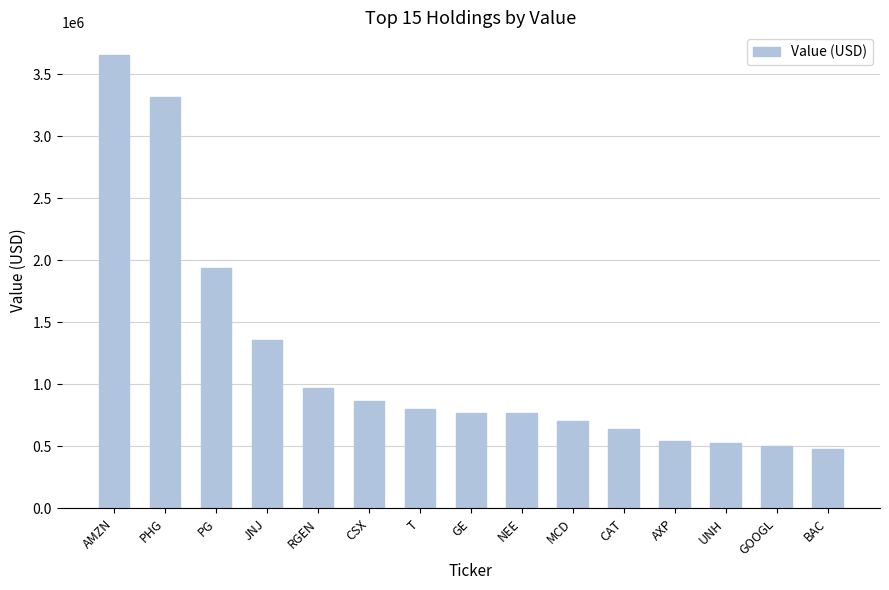

At which label does the data first exceed 772000?

AMZN